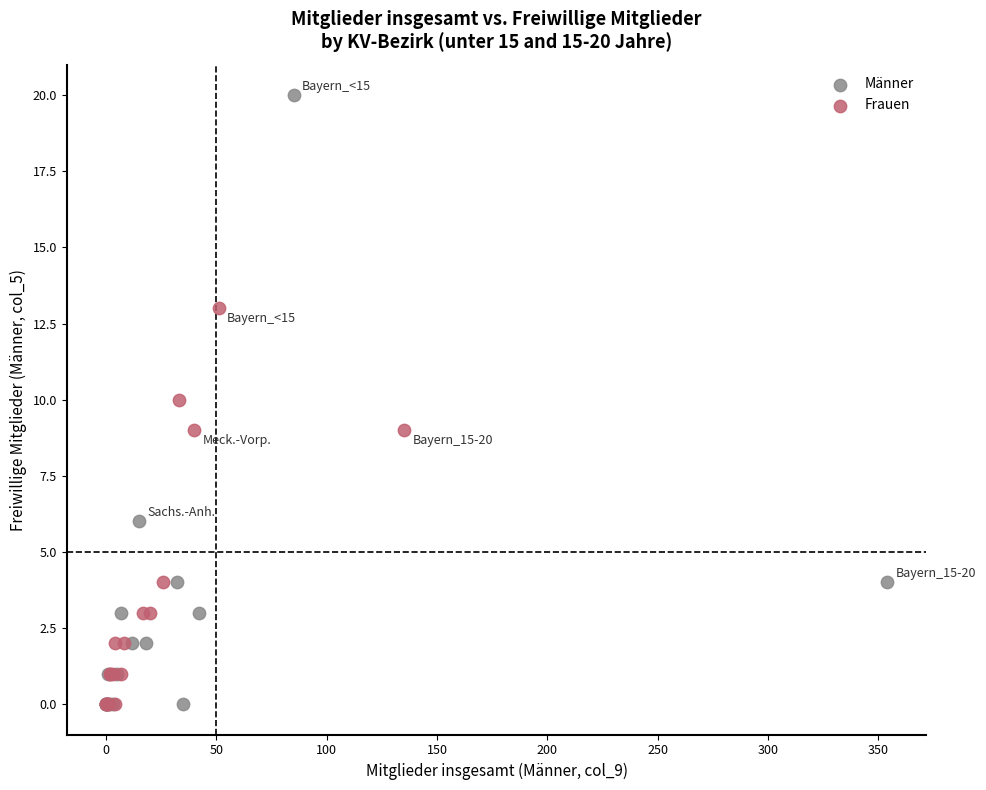

Which series contains the highest Y value?

Männer